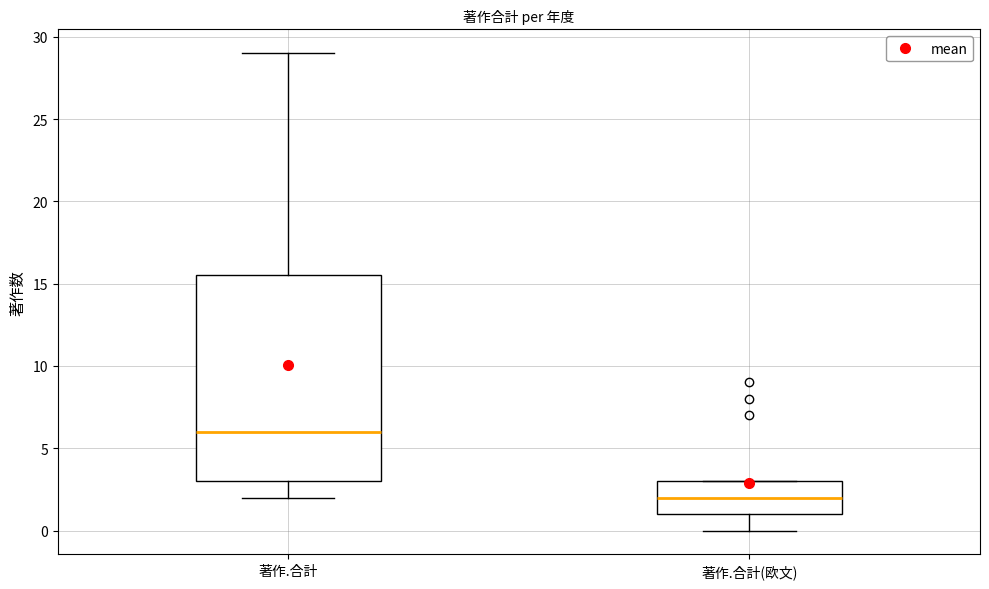

Which box is the tallest, from its lower edge to its upper edge?

著作.合計